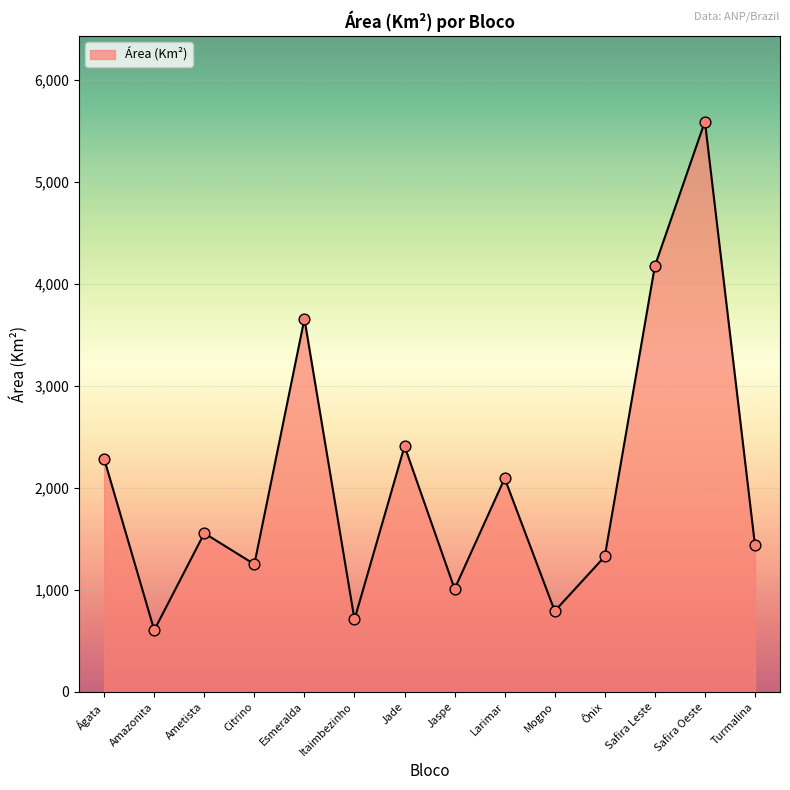

Between Safira Oeste and Ágata, which is larger?

Safira Oeste